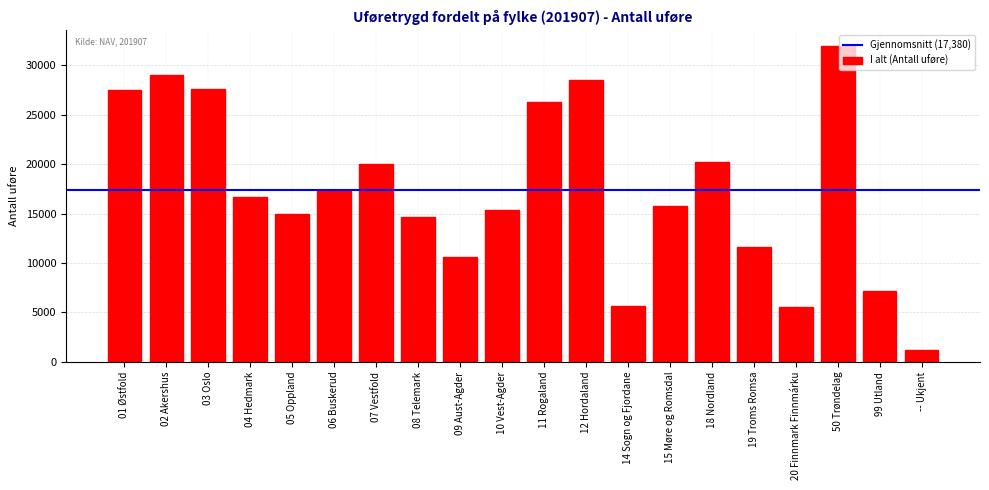

What is the difference between the values at 07 Vestfold and 02 Akershus?

9018